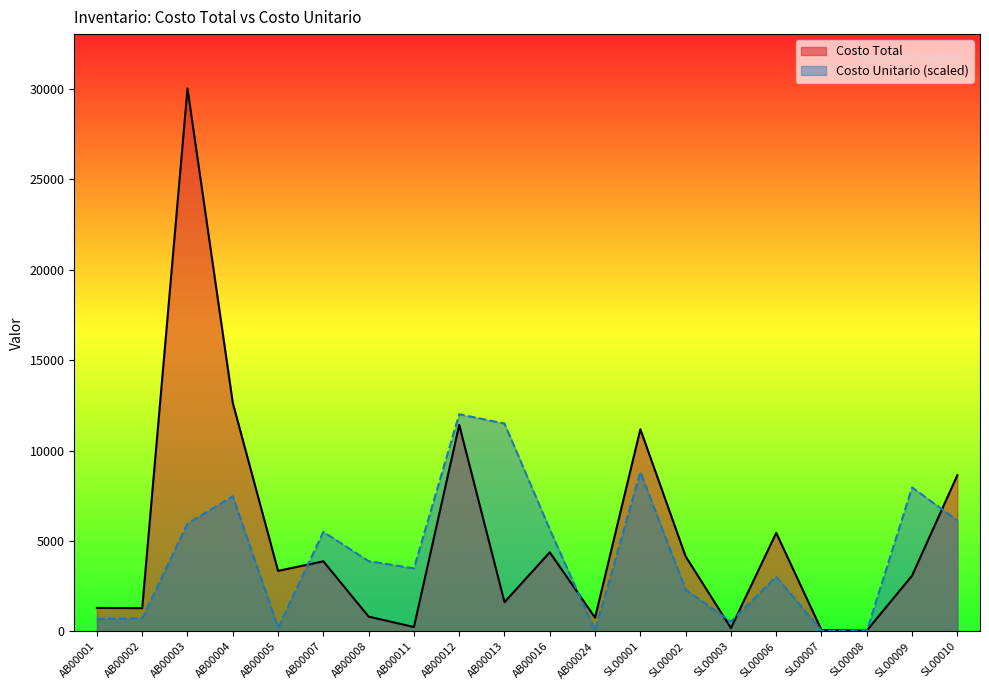

What is the maximum value for Costo Total?

30022.8